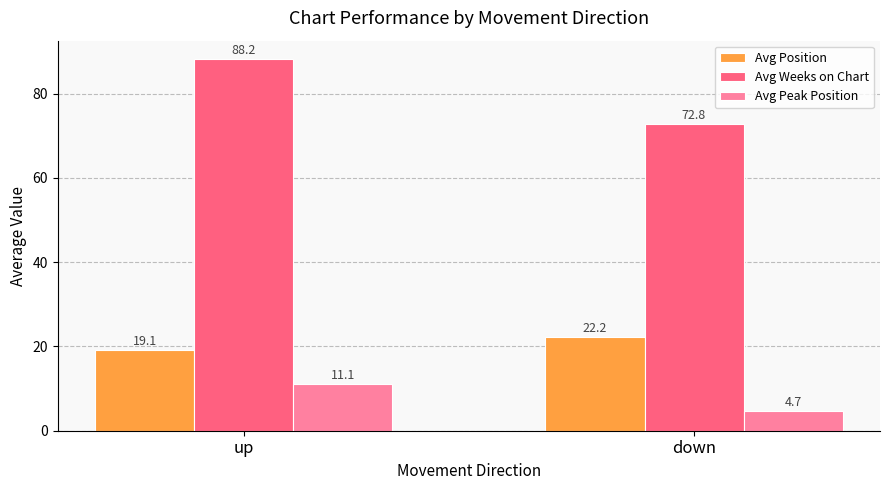

At which label does Avg Peak Position first exceed 11?

up